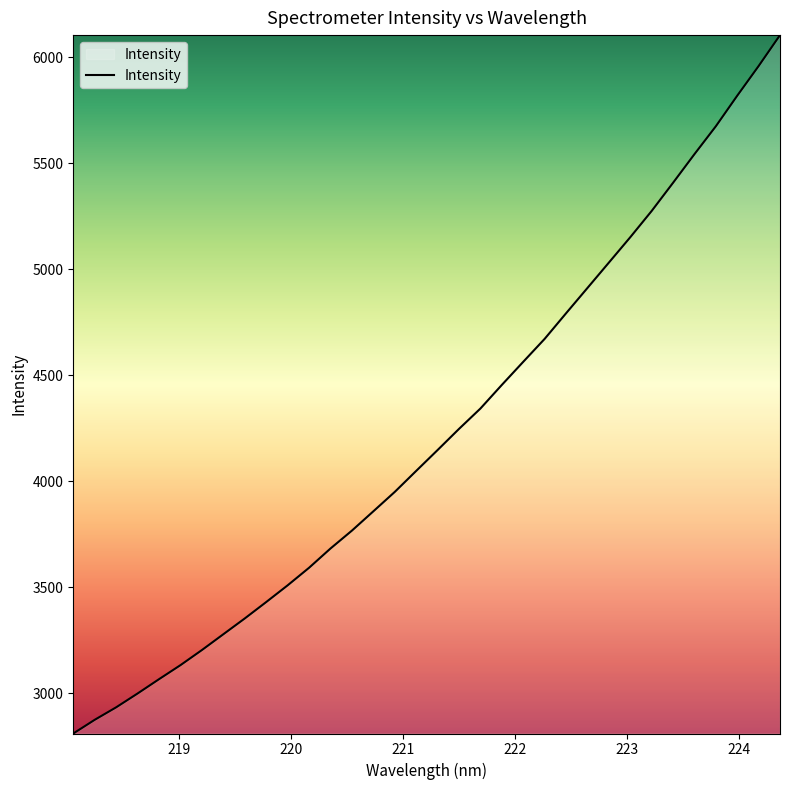

What is the minimum value shown in the chart?

2809.1